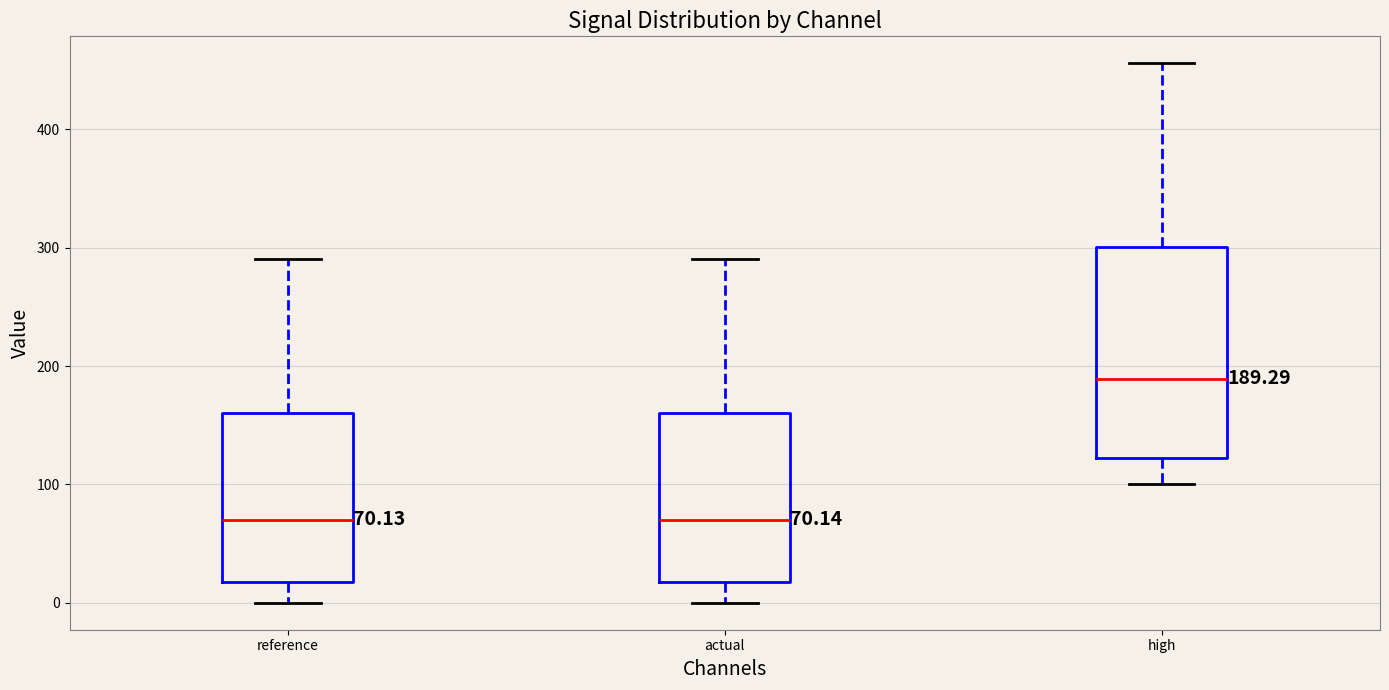

Which box's median line is the highest?

high